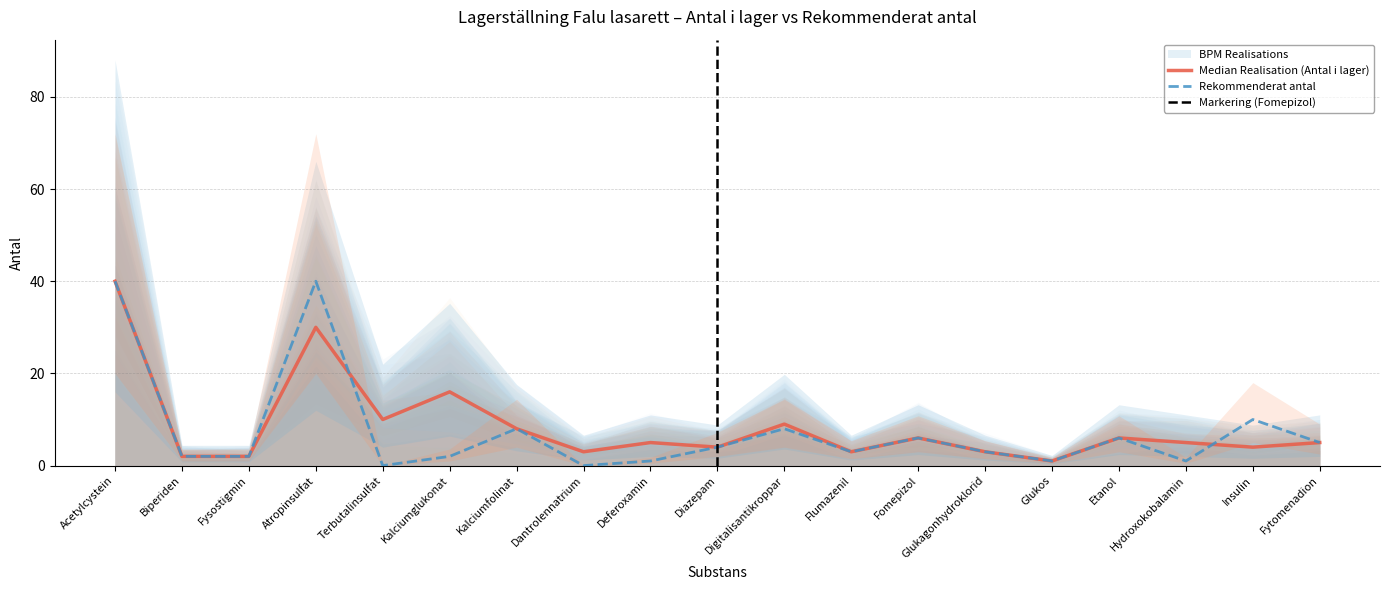

In Antal i lager, how many points are higher than both neighbors (excluding endpoints)?

6